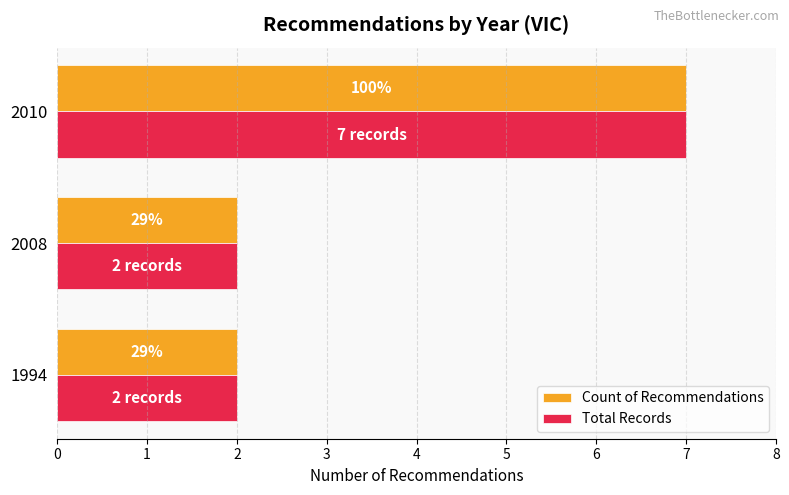

What is the average value of the Total Records series?

4